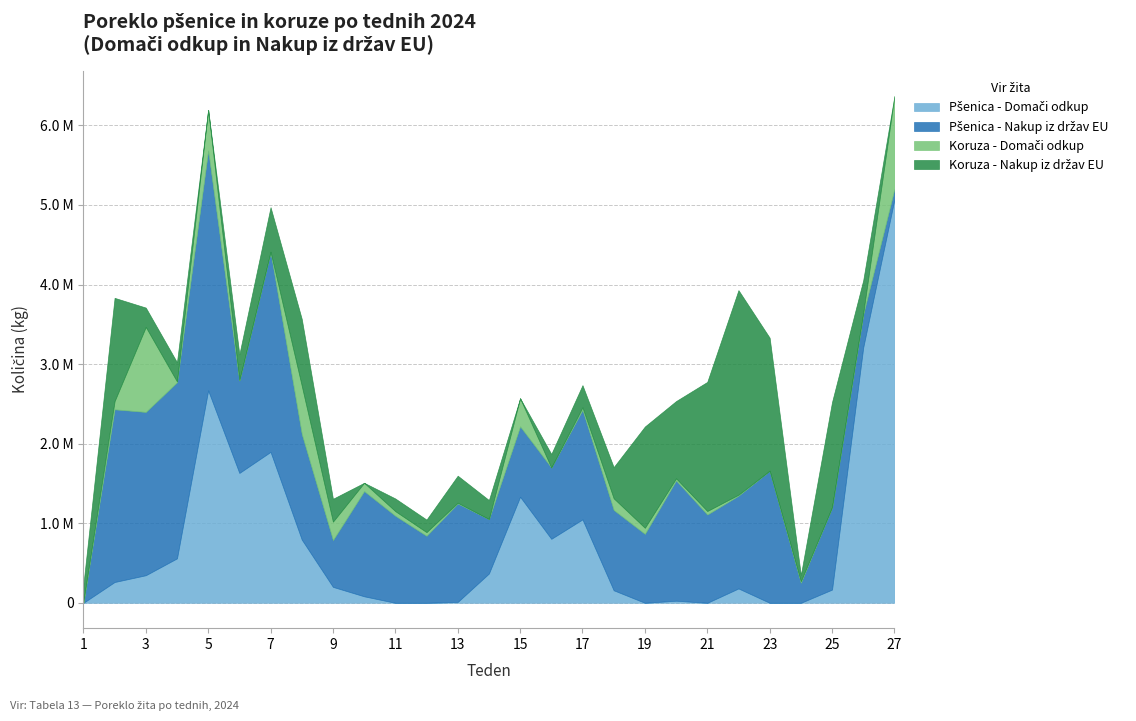

Which series has the widest spread of values?

Pšenica - Domači odkup